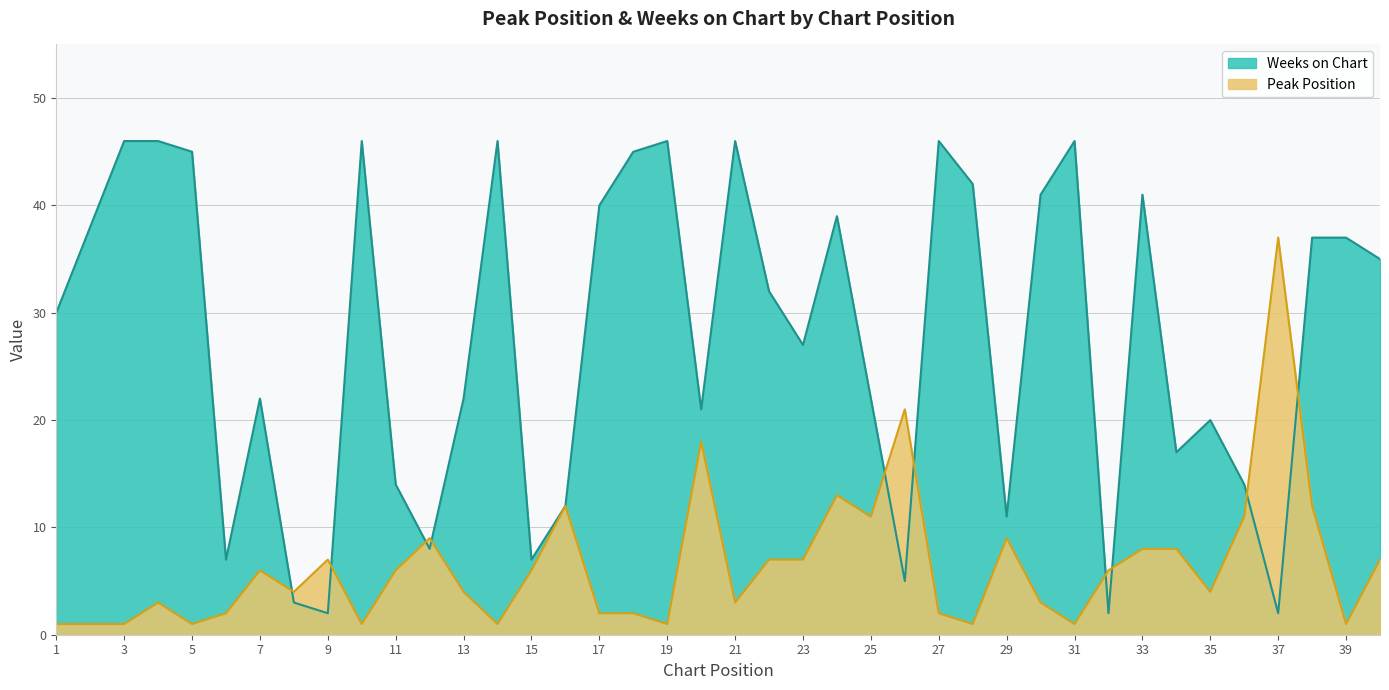

The Weeks on Chart series shows 20 at 30. True or false?

False